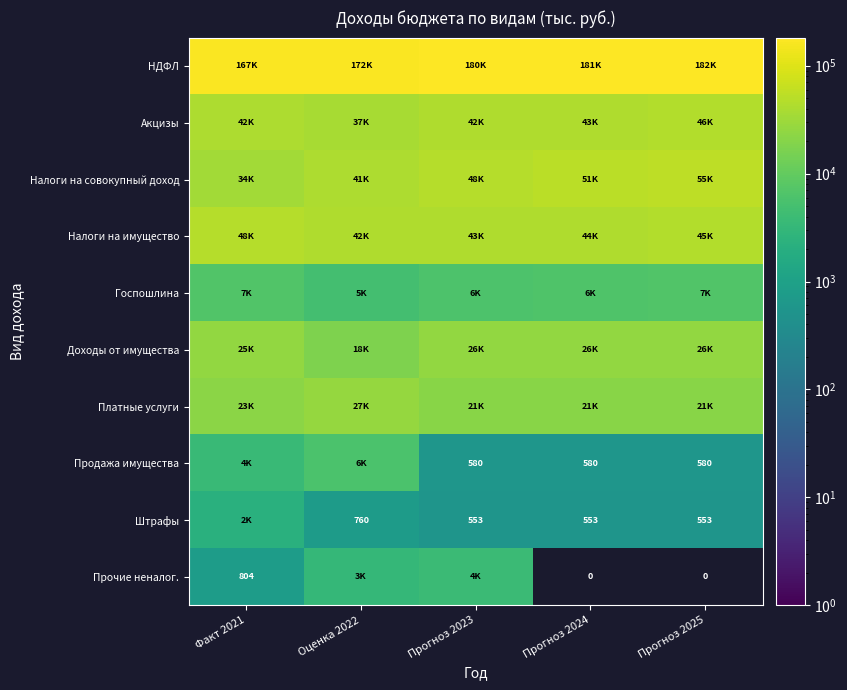

Which has a higher value, Факт 2021 or Прогноз 2025?

Прогноз 2025